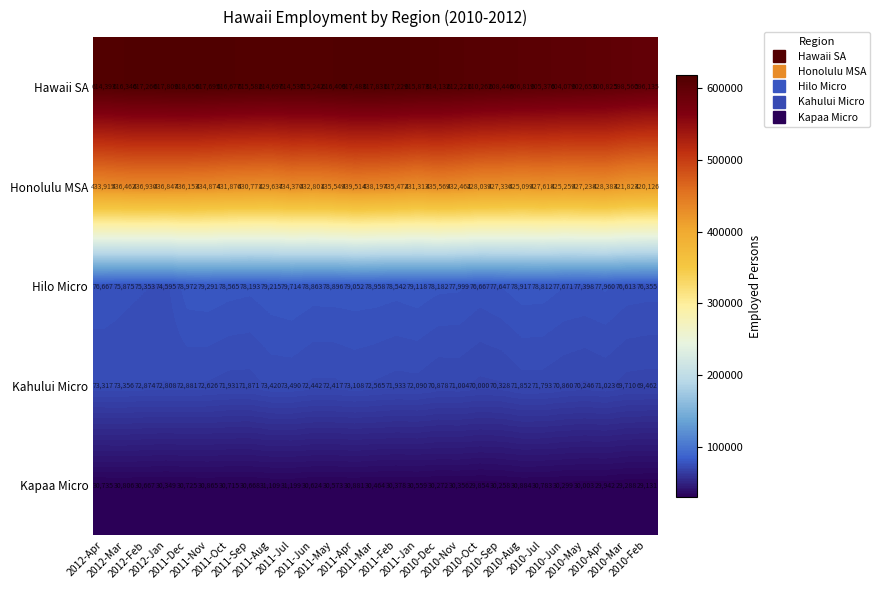

Rank the series at 2011-Aug from lowest to highest value.

Kapaa Micro, Kahului Micro, Hilo Micro, Honolulu MSA, Hawaii SA